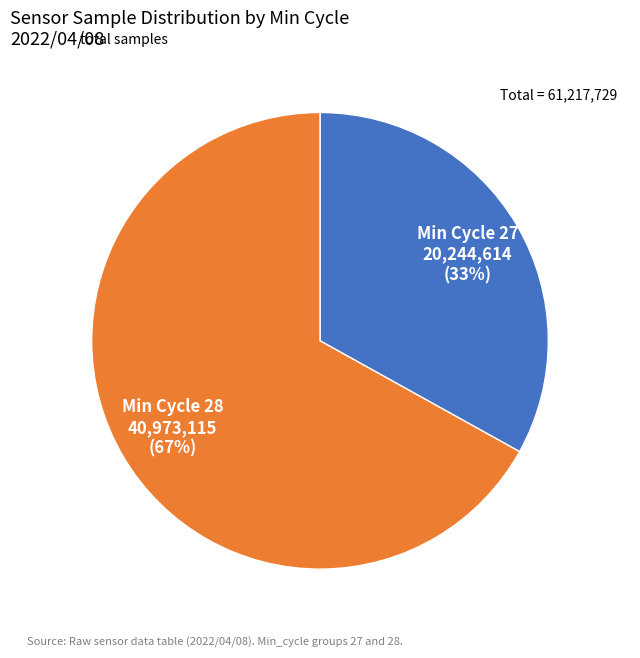

Which category has the biggest portion of the pie?

Min Cycle 28